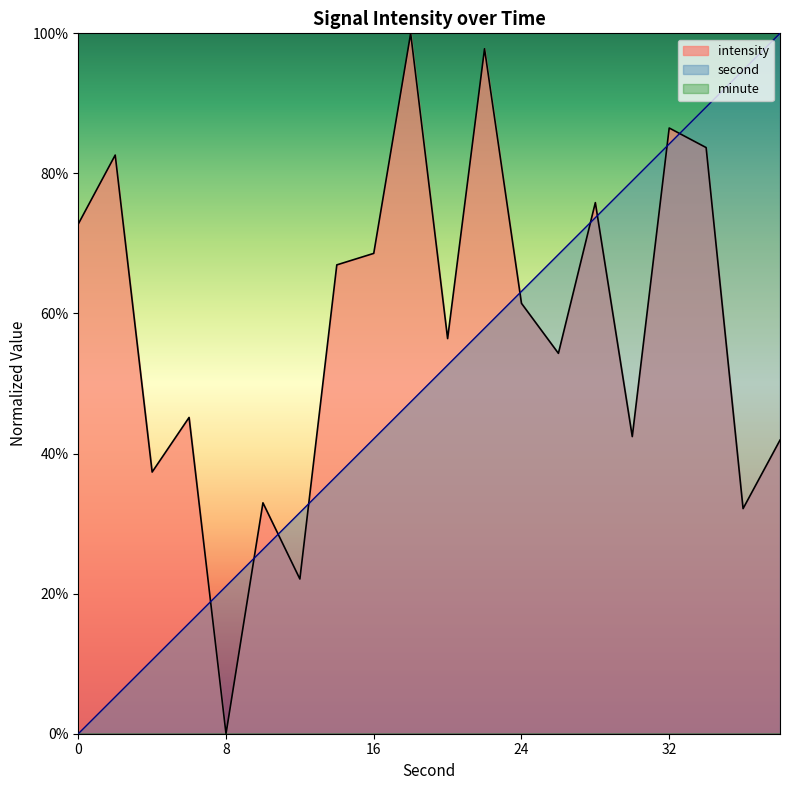

Reading left to right, extract all data points from this chart.

second: 0.0	5.3	10.5	15.8	21.1	26.3	31.6	36.8	42.1	47.4	52.6	57.9	63.2	68.4	73.7	78.9	84.2	89.5	94.7	100.0
intensity: 72.8	82.6	37.4	45.2	0.0	33.0	22.1	66.9	68.6	100.0	56.4	97.8	61.4	54.3	75.8	42.4	86.5	83.7	32.1	41.9